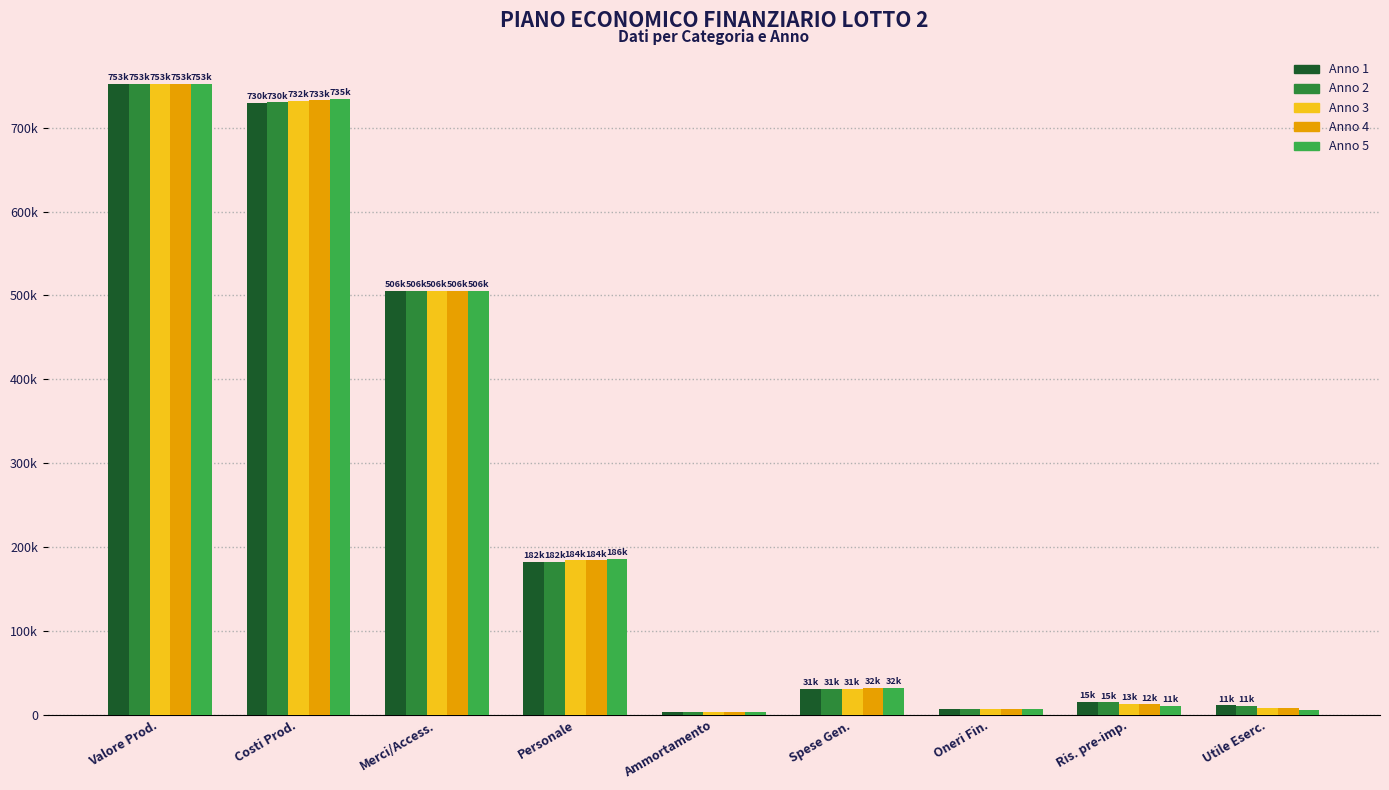

Are the bars grouped side by side (vs. stacked)?

Yes